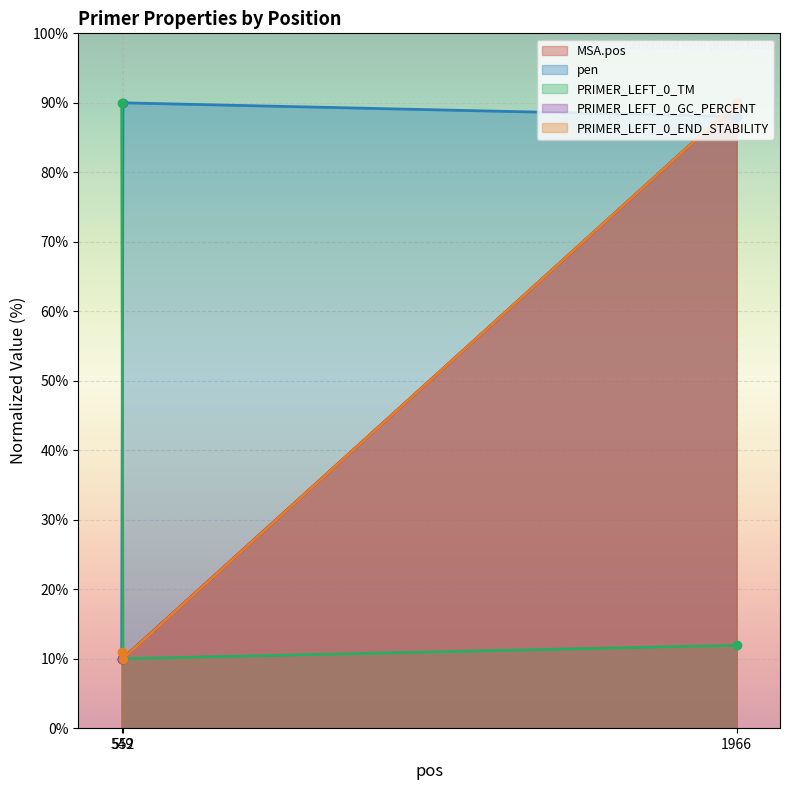

What is the maximum value for PRIMER_LEFT_0_GC_PERCENT?

90.0